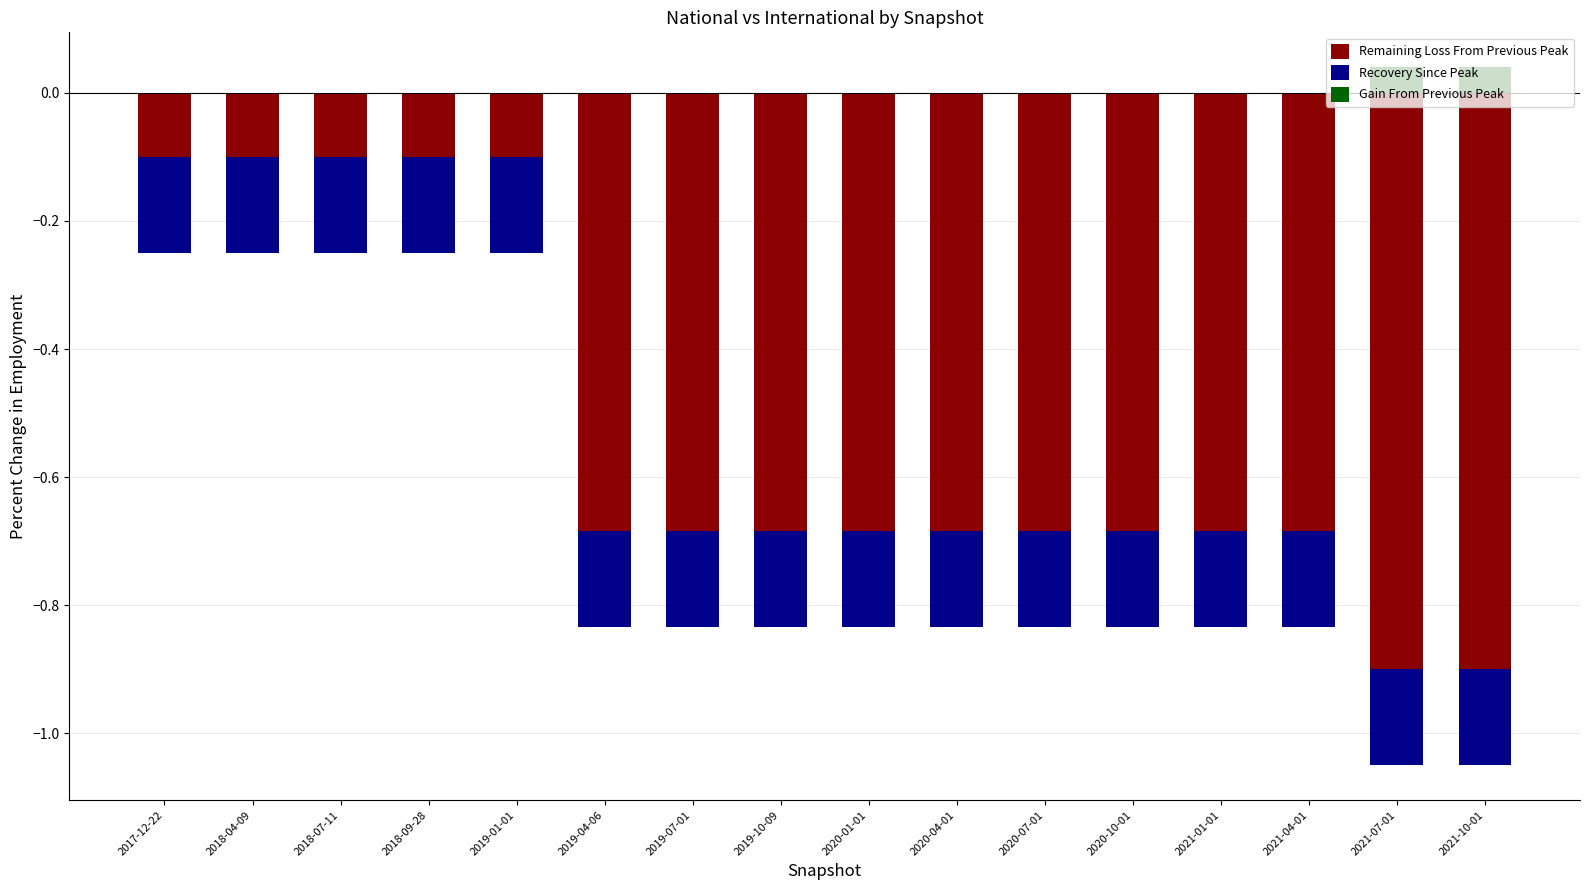

What is the sum of all Recovery Since Peak values?

-2.4